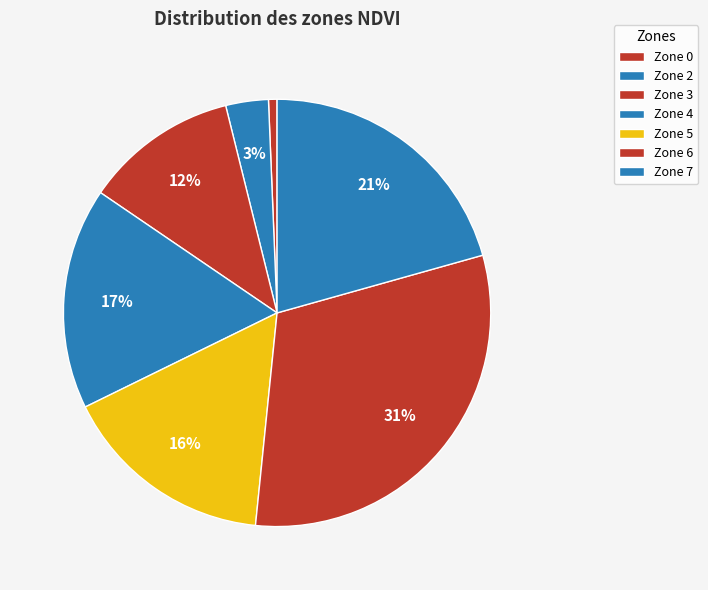

Which slice is the largest?

Zone 6